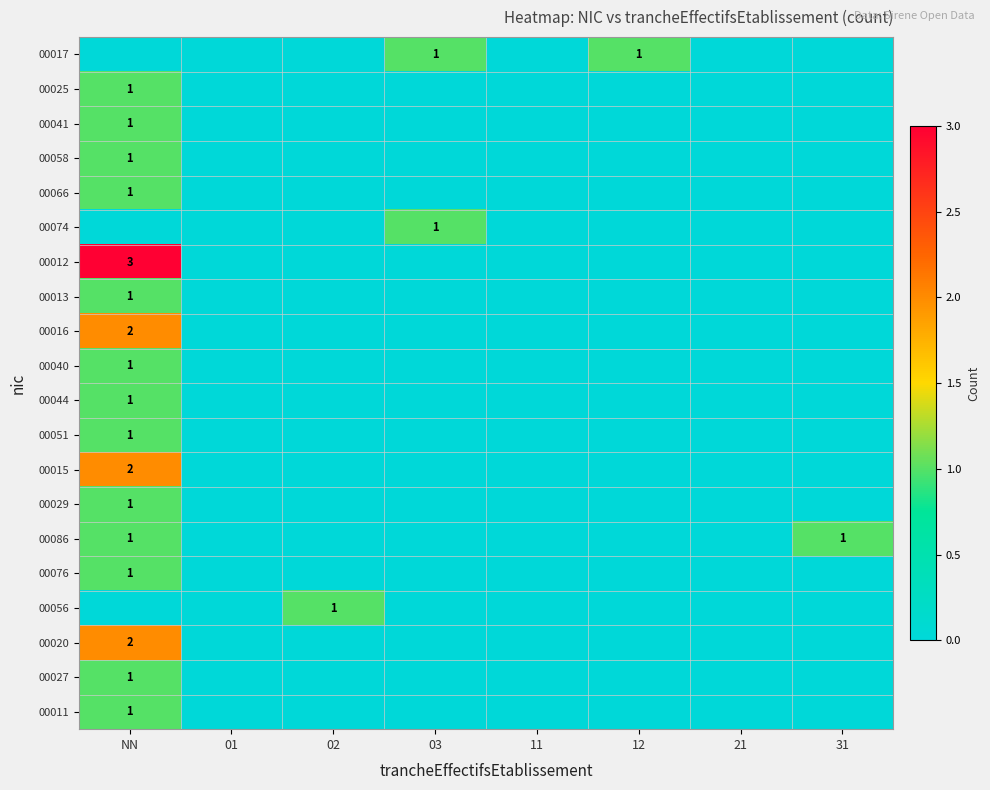

How many categories are shown in the chart?

8